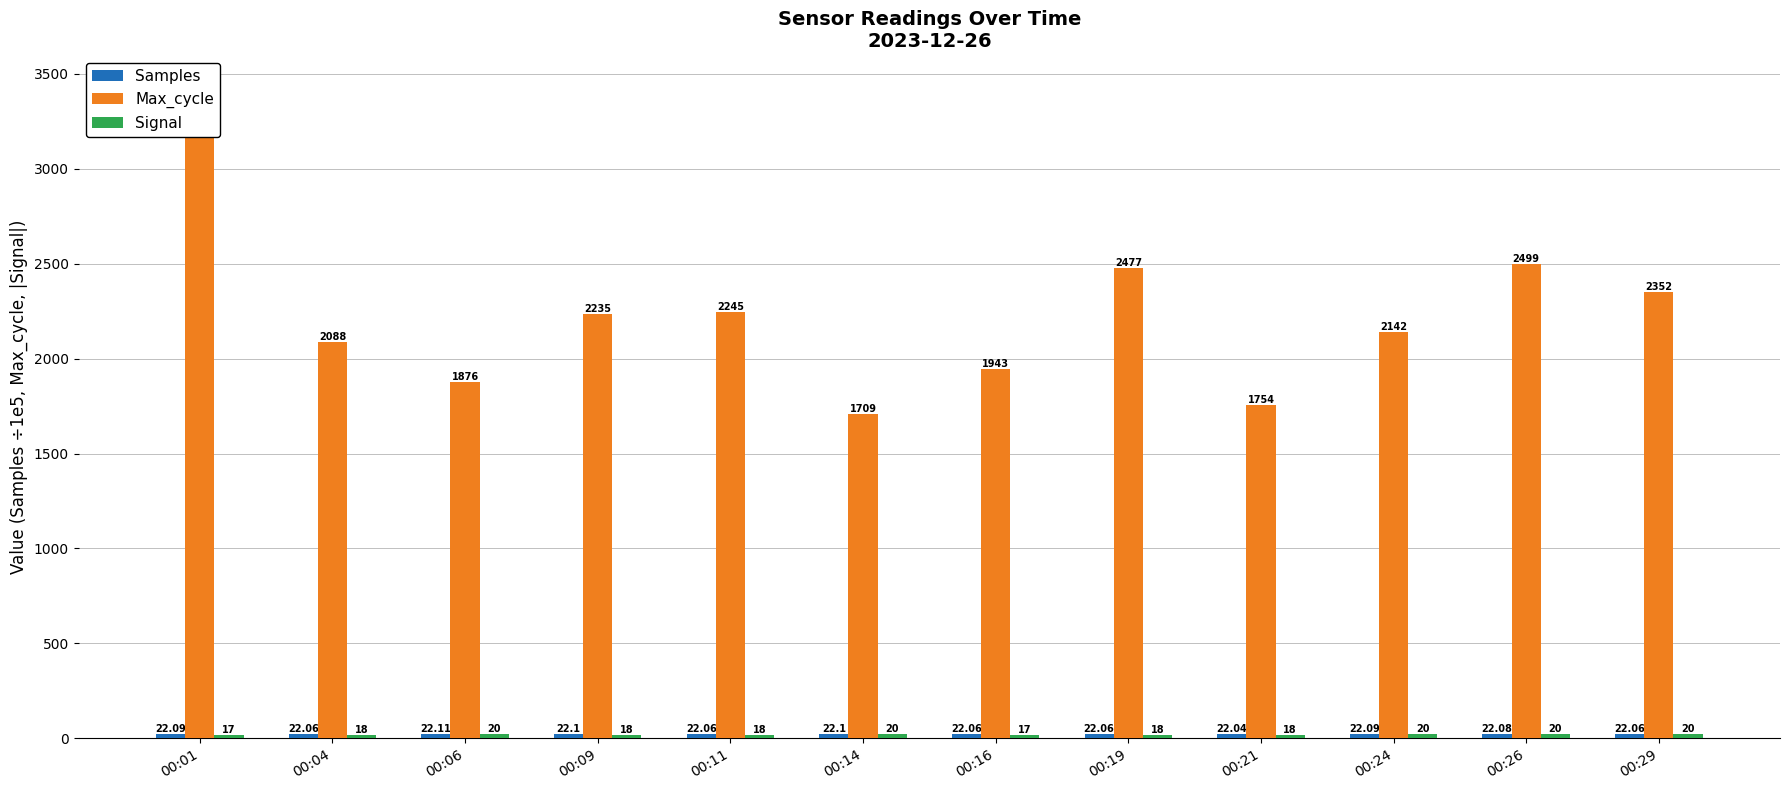

Rank the categories by Samples value from lowest to highest.

00:21, 00:19, 00:29, 00:16, 00:11, 00:04, 00:26, 00:24, 00:01, 00:09, 00:14, 00:06